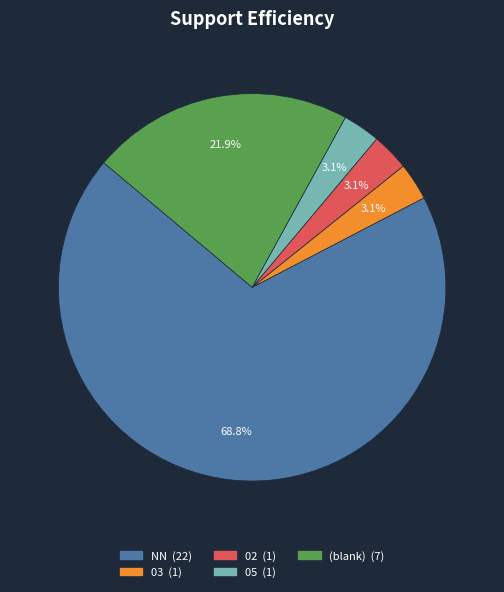

Is there a majority slice in this chart?

Yes